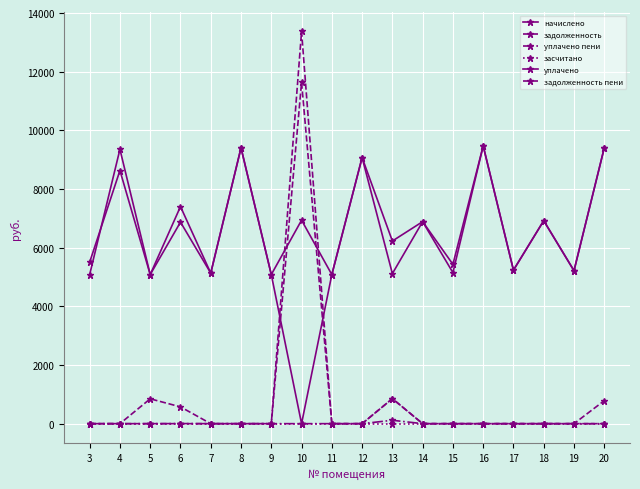

How many categories are shown in the chart?

18